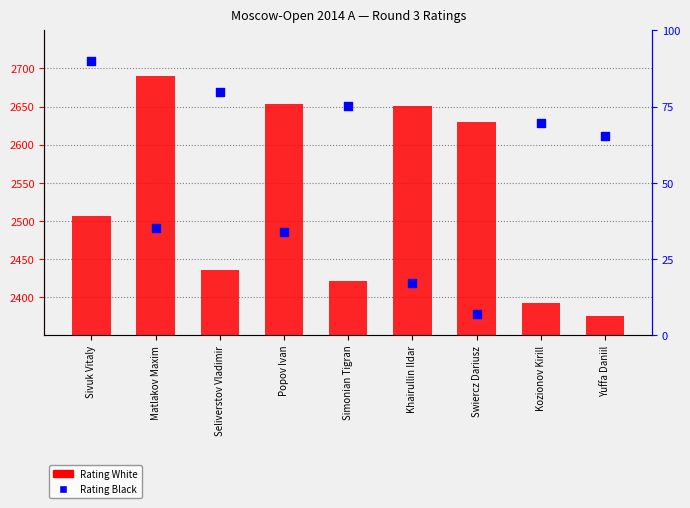

Is the value of Rating White at Swiercz Dariusz greater than the value of Rating Black at Swiercz Dariusz?

Yes